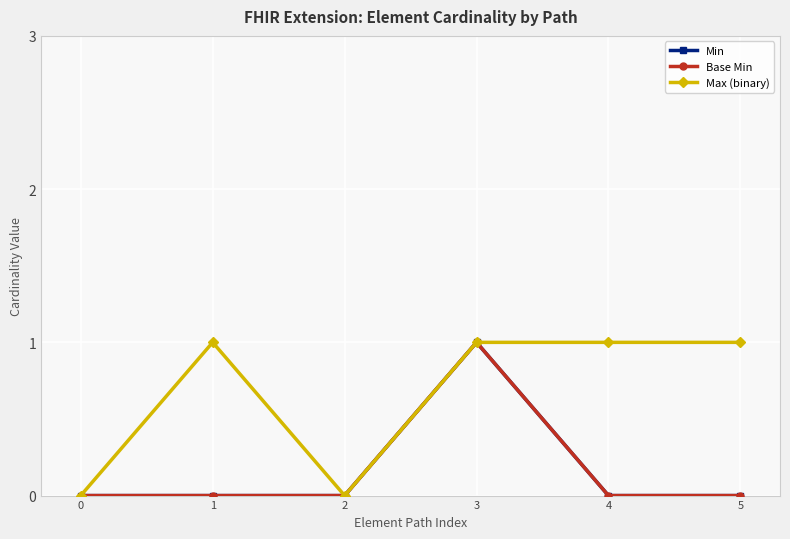

Which series has the largest total across all categories?

Max (binary)